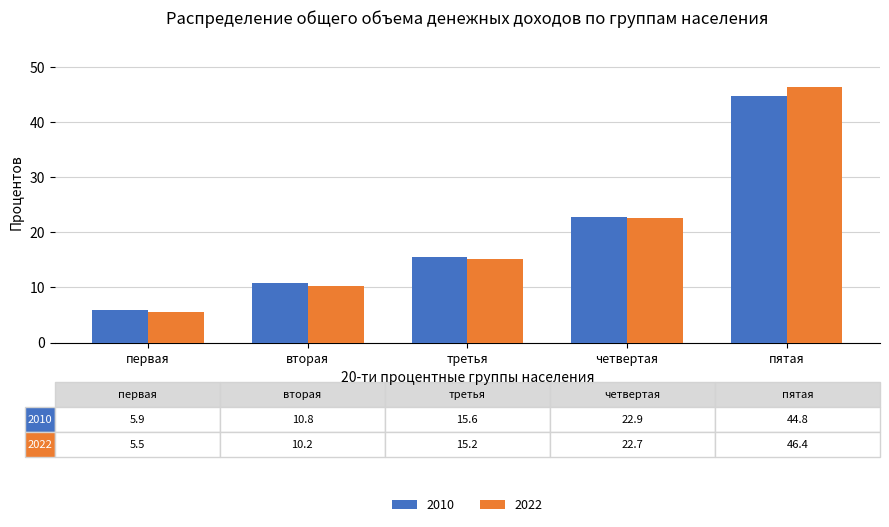

Which category has the lowest value in the 2010 series?

первая